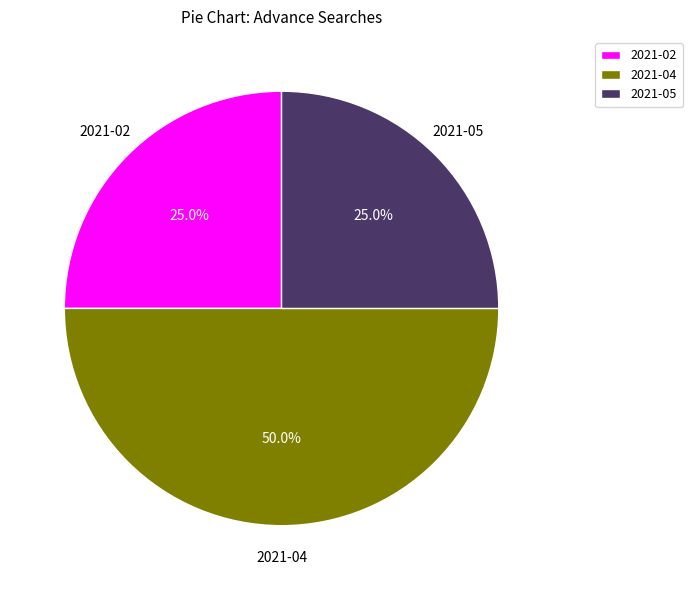

What is the ratio of the value at 2021-04 to the value at 2021-05?

2.0